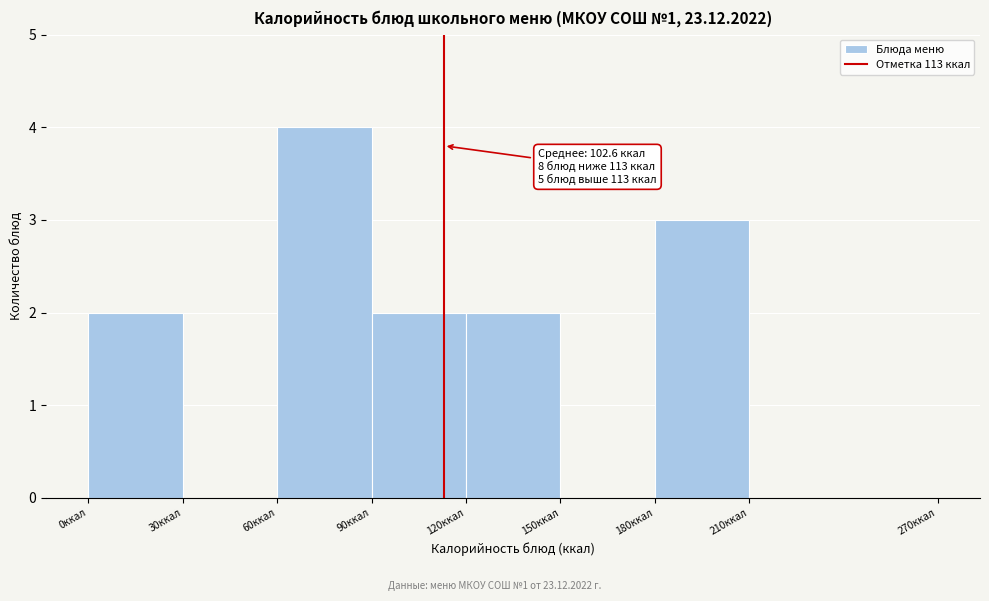

Which range on the x-axis has the tallest bar?

60 to 90